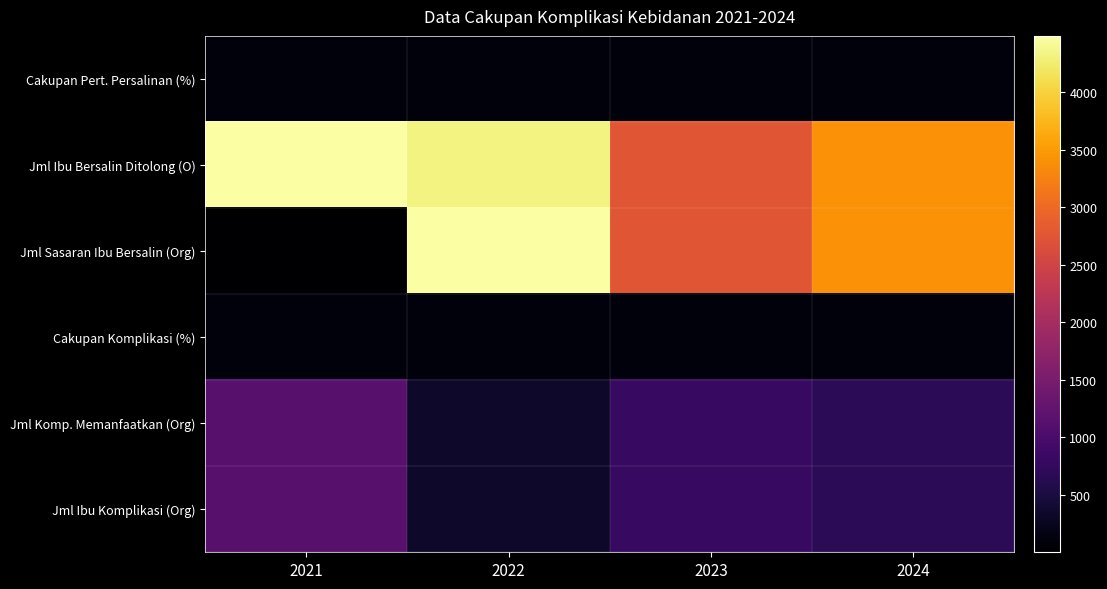

Reading left to right, list all the values displayed in this chart.

Cakupan Pert. Persalinan (%): 2021=100.0	2022=96.2	2023=100.0	2024=99.8
Jml Ibu Bersalin Ditolong (O): 2021=4476.0	2022=4315.0	2023=2764.0	2024=3407.0
Jml Sasaran Ibu Bersalin (Org): 2021=0.5	2022=4488.0	2023=2765.0	2024=3413.0
Cakupan Komplikasi (%): 2021=100.0	2022=100.0	2023=100.0	2024=100.0
Jml Komp. Memanfaatkan (Org): 2021=1144.0	2022=351.0	2023=793.0	2024=683.0
Jml Ibu Komplikasi (Org): 2021=1144.0	2022=351.0	2023=793.0	2024=683.0